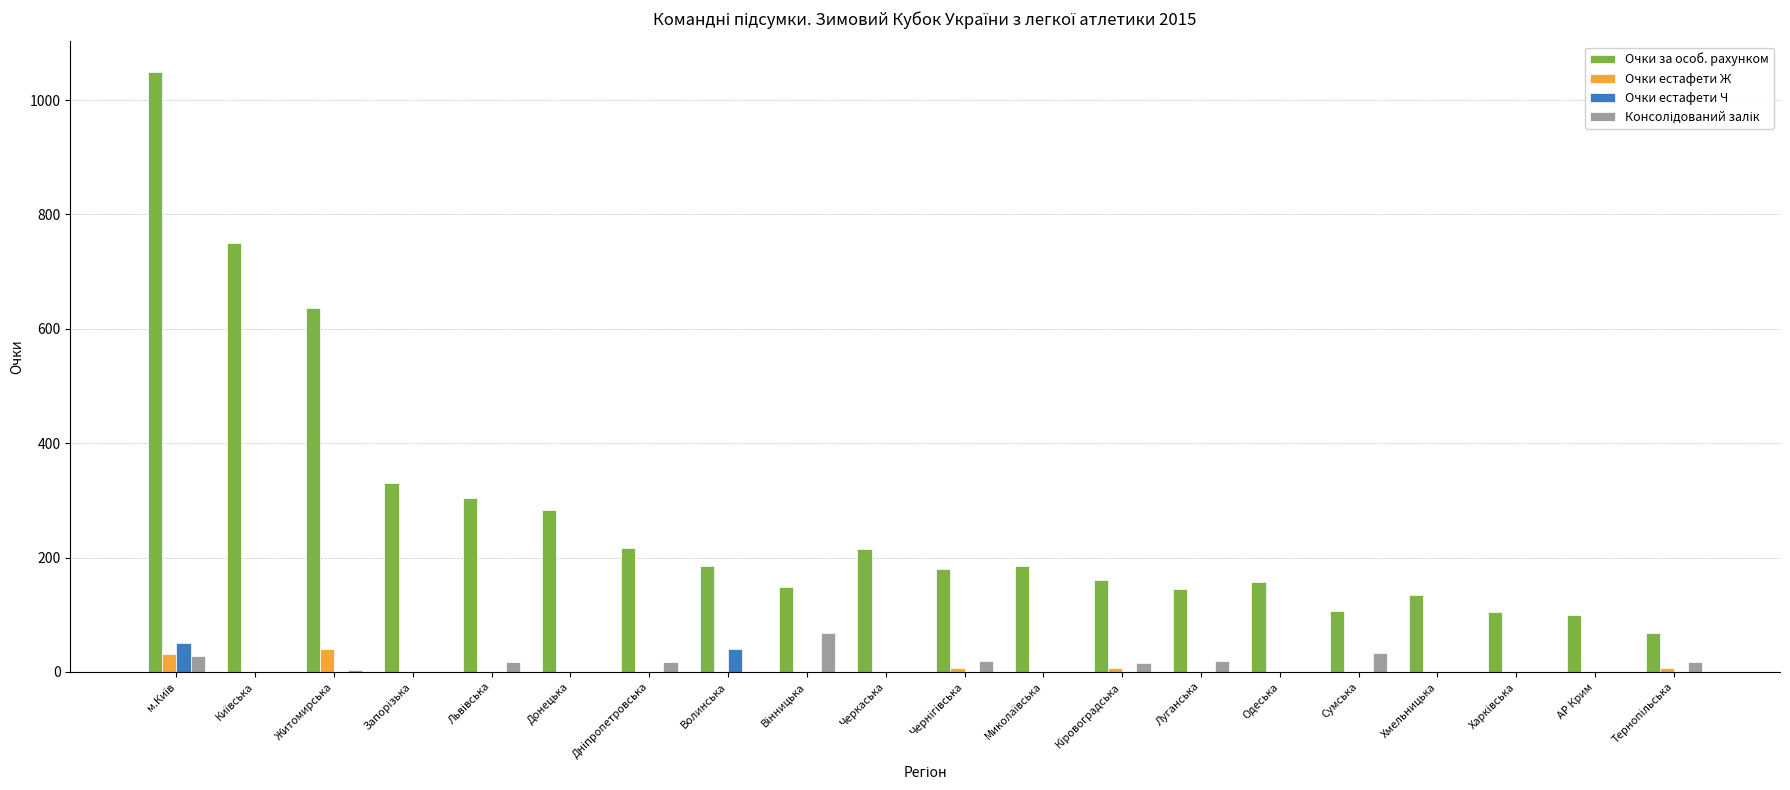

What is the maximum value shown in the chart?

1050